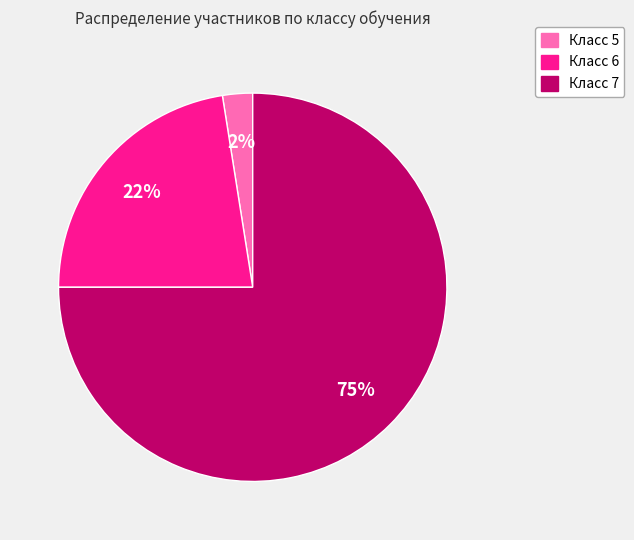

To the nearest percent, what is the average slice percentage?

33%